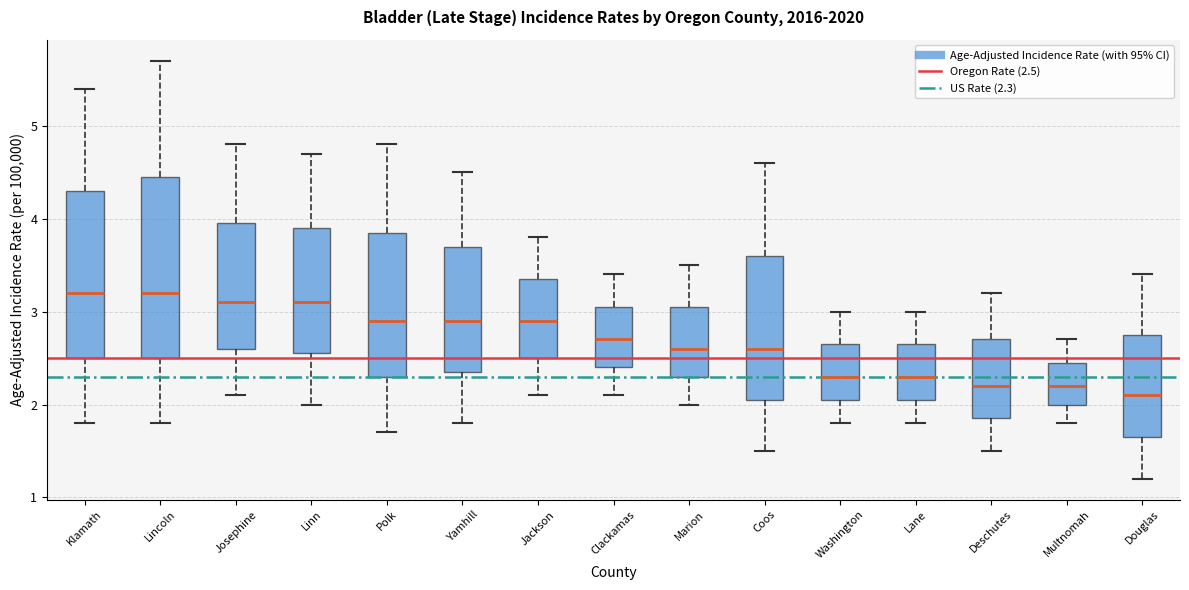

Comparing the boxes themselves (not the whiskers), which one is the tallest?

Lincoln